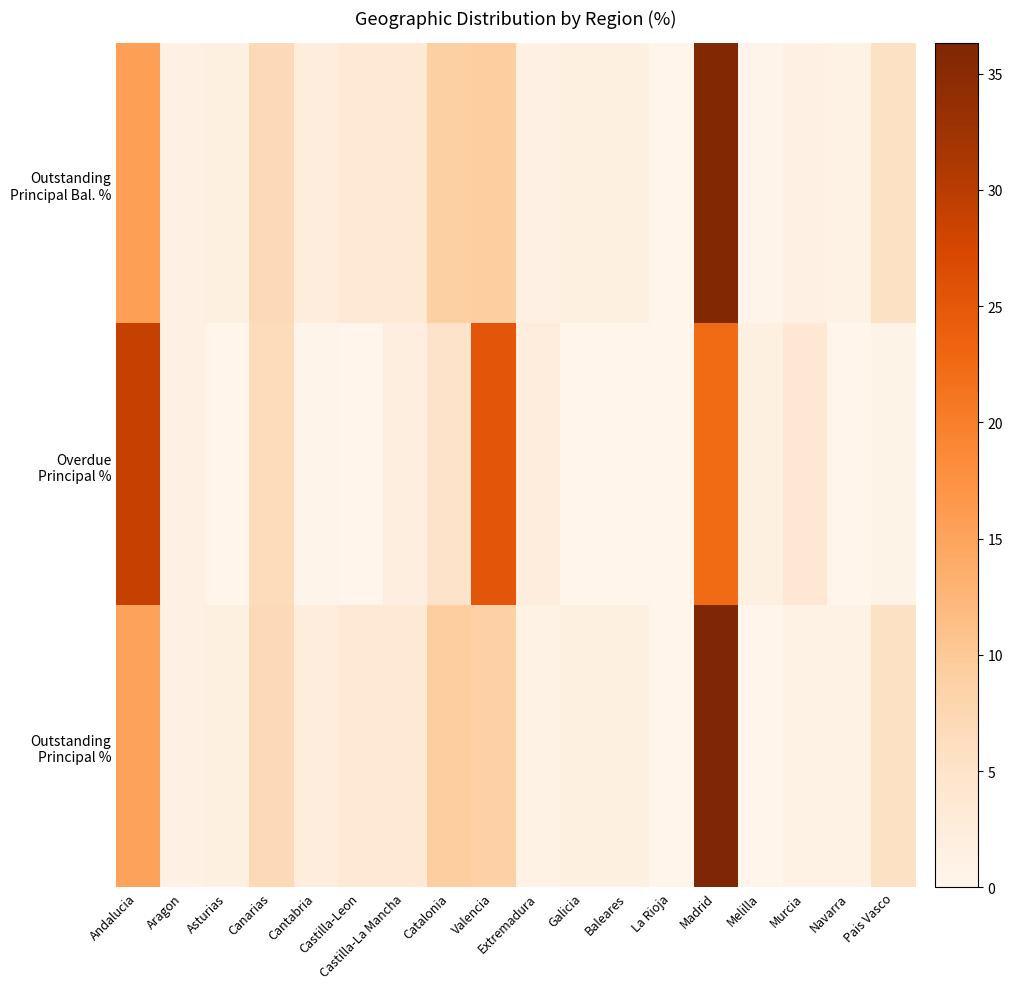

Count the number of data series in this chart.

3